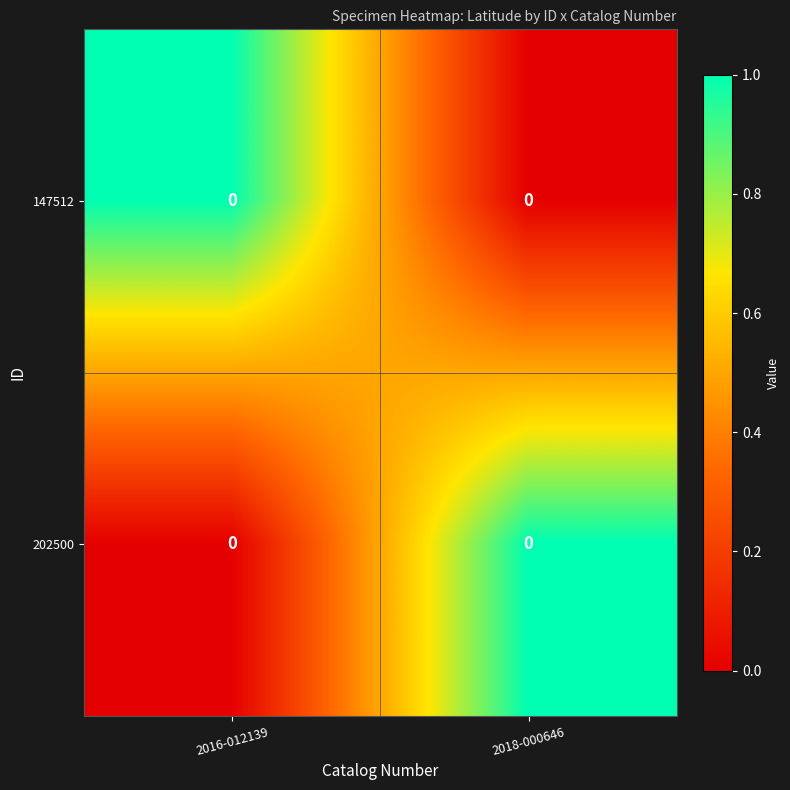

At how many categories does at least one series exceed 0?

2